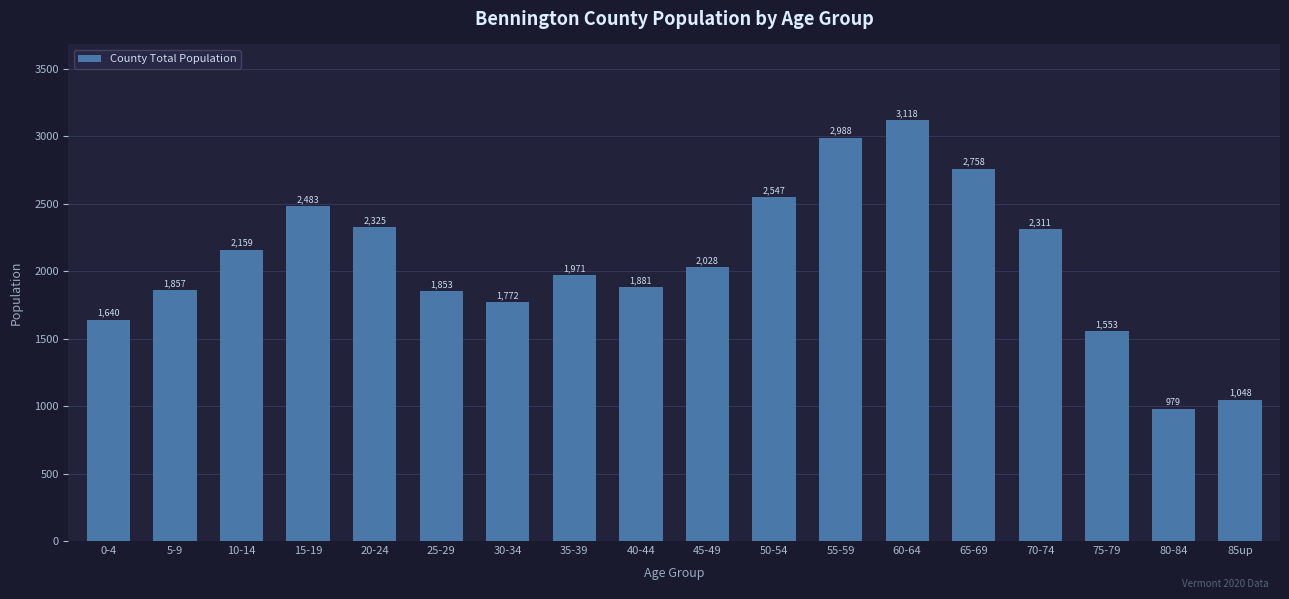

Are the bars grouped side by side (vs. stacked)?

No